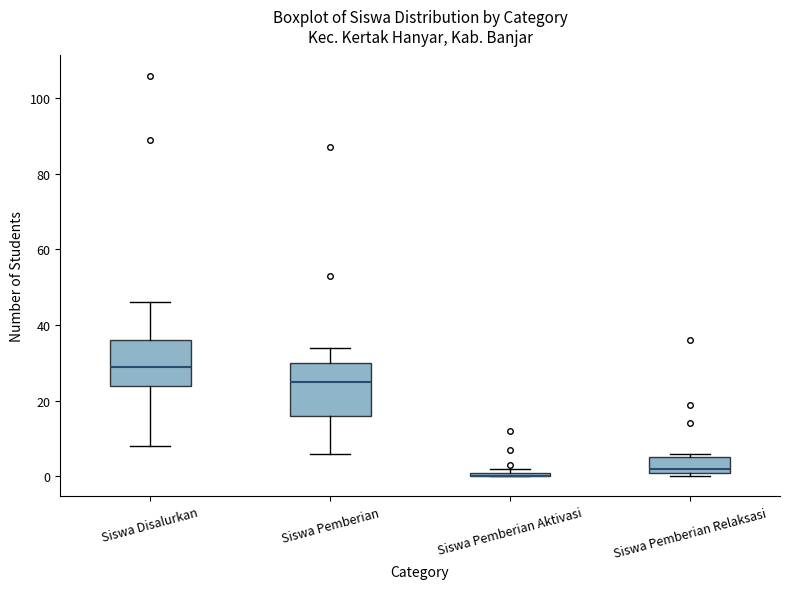

Which box is the tallest, from its lower edge to its upper edge?

Siswa Pemberian